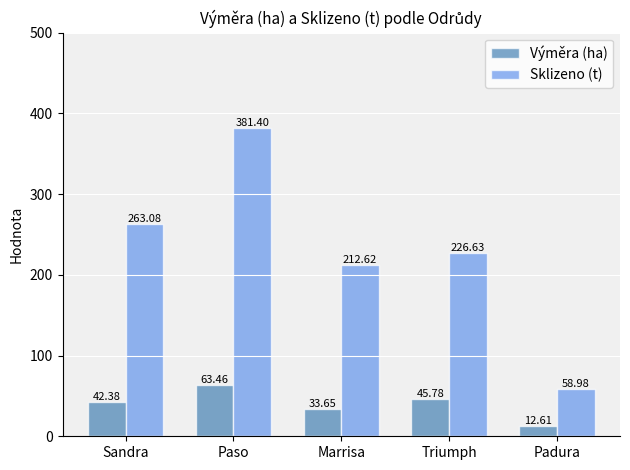

The value of Sklizeno (t) at Paso is 381.4. True or false?

True